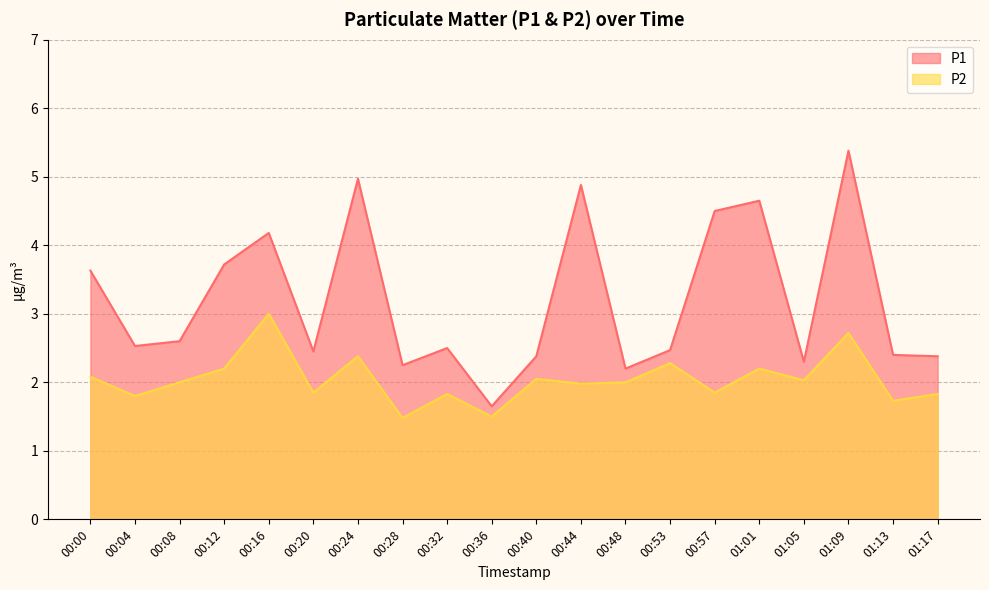

Where is the first local minimum for P1?

00:04